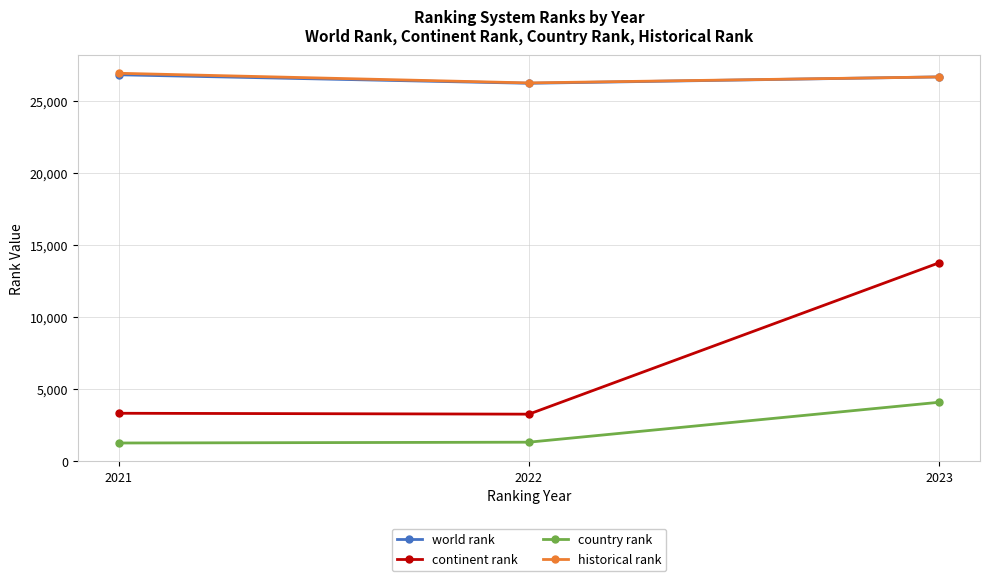

At which label is country rank closest to 2678?

2022